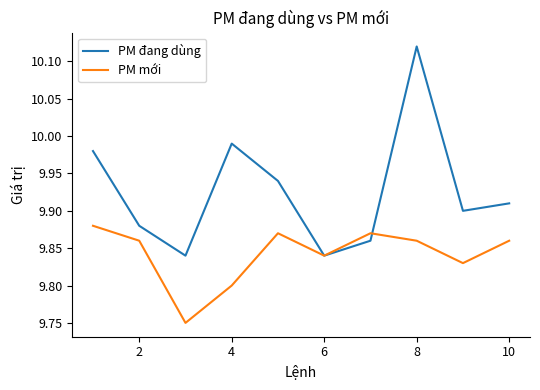

Which series has the largest total across all categories?

PM đang dùng